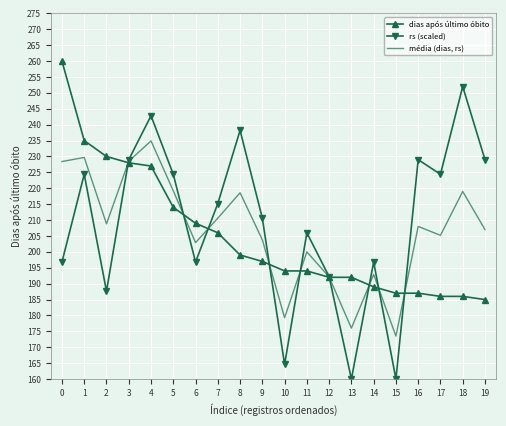

How many intersections are there between rs (scaled) and média (dias, rs)?

9